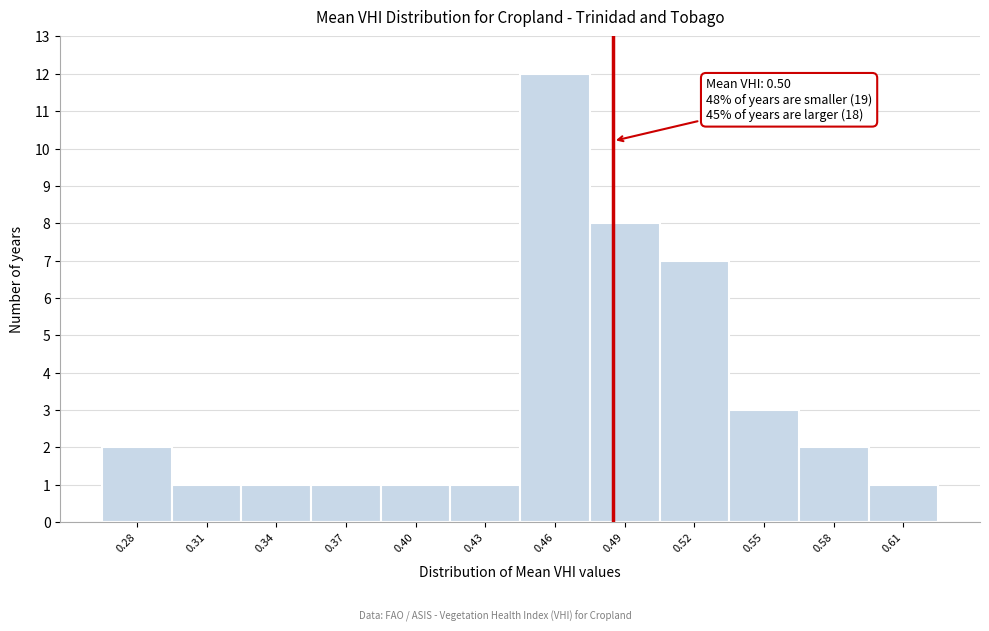

Reading left to right, extract all data points from this chart.

0.28=2	0.31=1	0.34=1	0.37=1	0.40=1	0.43=1	0.46=12	0.49=8	0.52=7	0.55=3	0.58=2	0.61=1